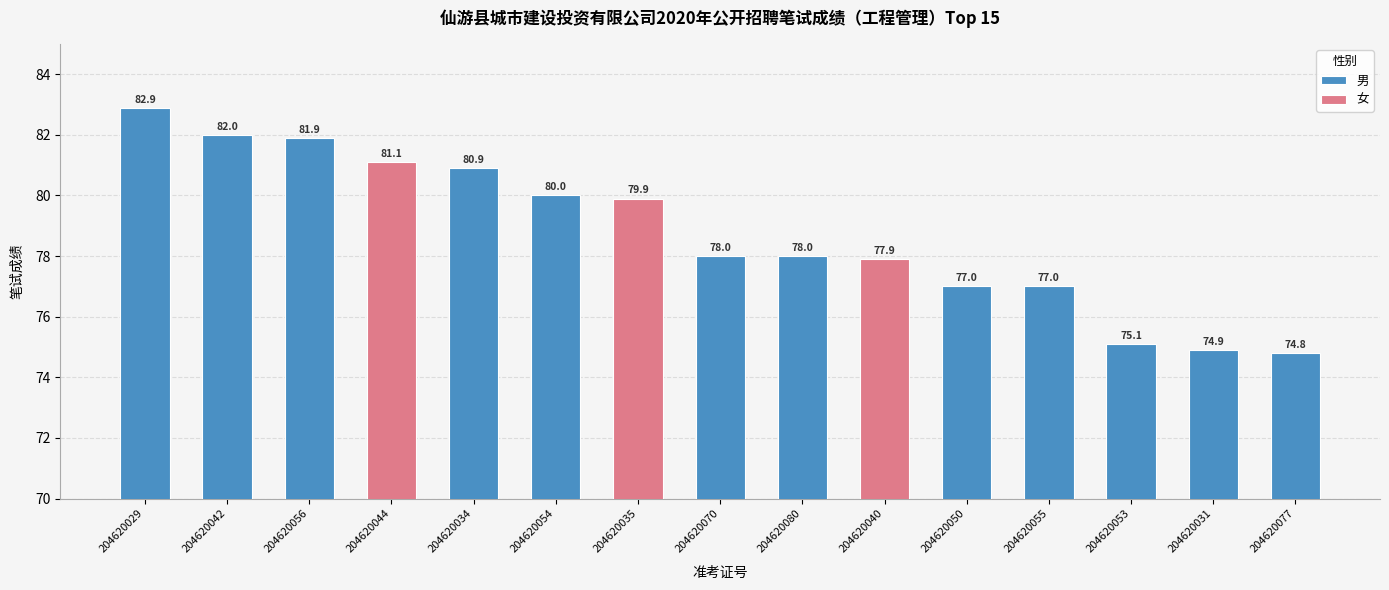

Rank the categories by value from highest to lowest.

204620029, 204620042, 204620056, 204620044, 204620034, 204620054, 204620035, 204620070, 204620080, 204620040, 204620050, 204620055, 204620053, 204620031, 204620077